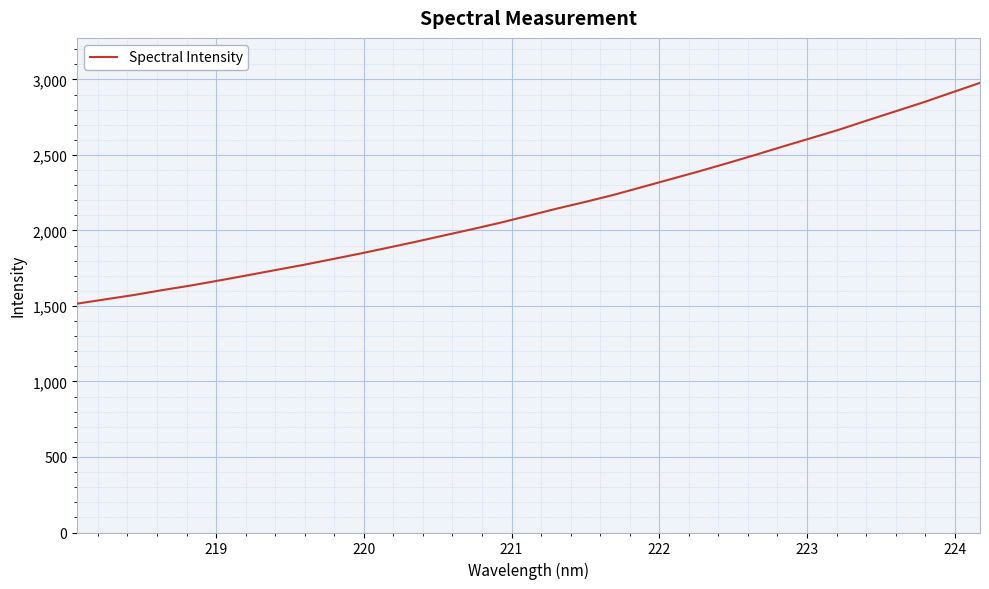

What is the greatest value displayed?

2977.6